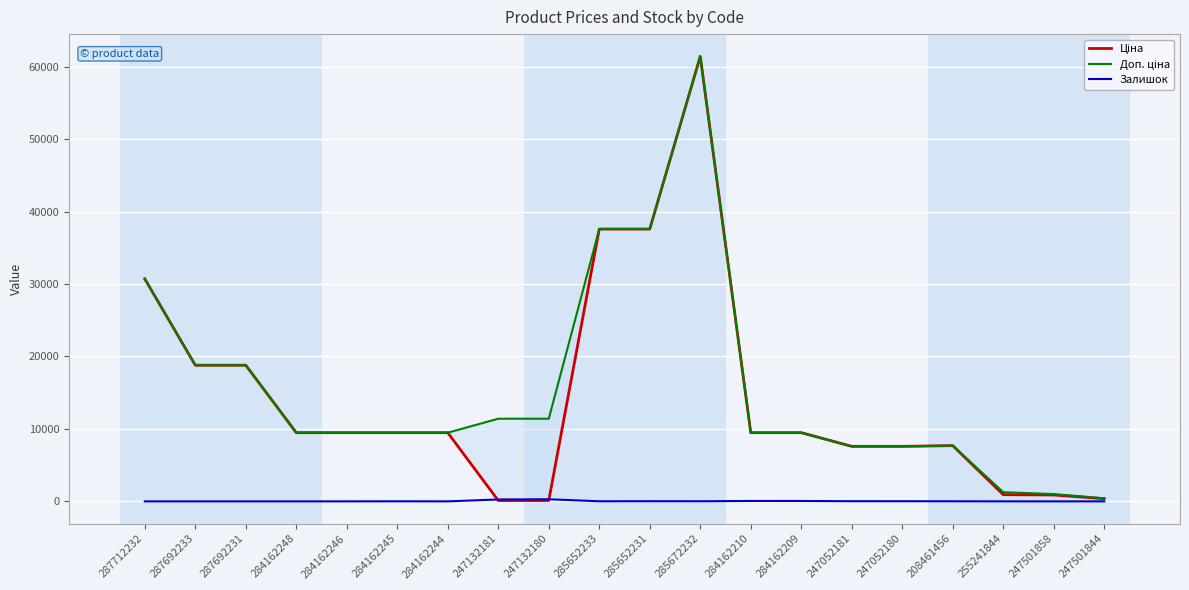

Which has a higher value, 247501858 or 287692231?

287692231